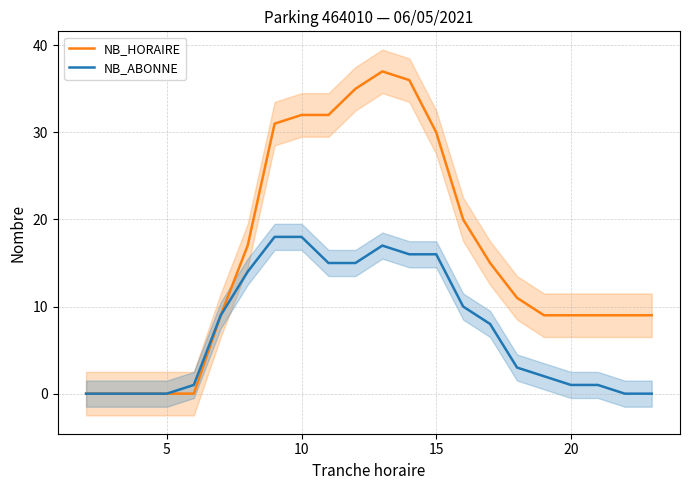

What is the highest value of the NB_HORAIRE series?

37